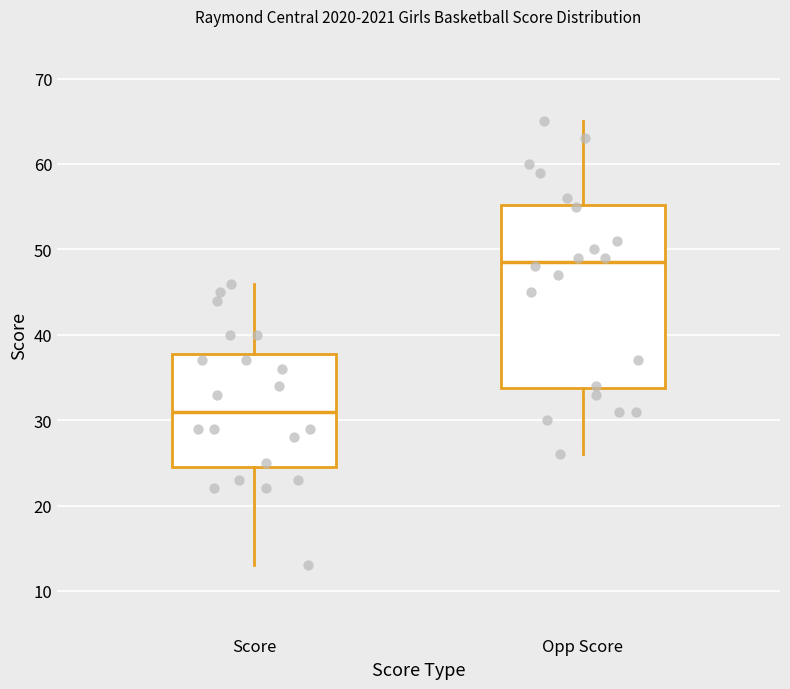

Where is the upper edge of the box for Opp Score on the y-axis? The values are not printed on the chart, so give them approximately, as read against the axis.

55